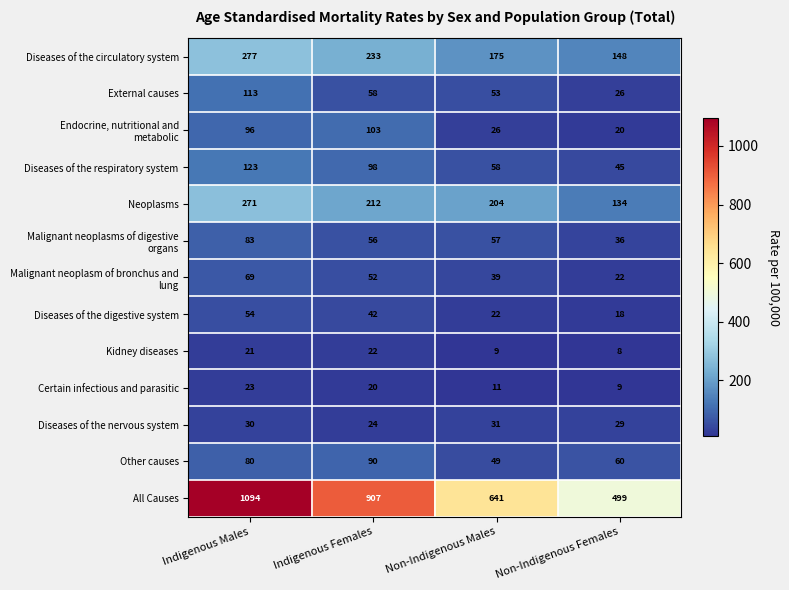

Which label corresponds to the largest value in the chart?

Indigenous Males